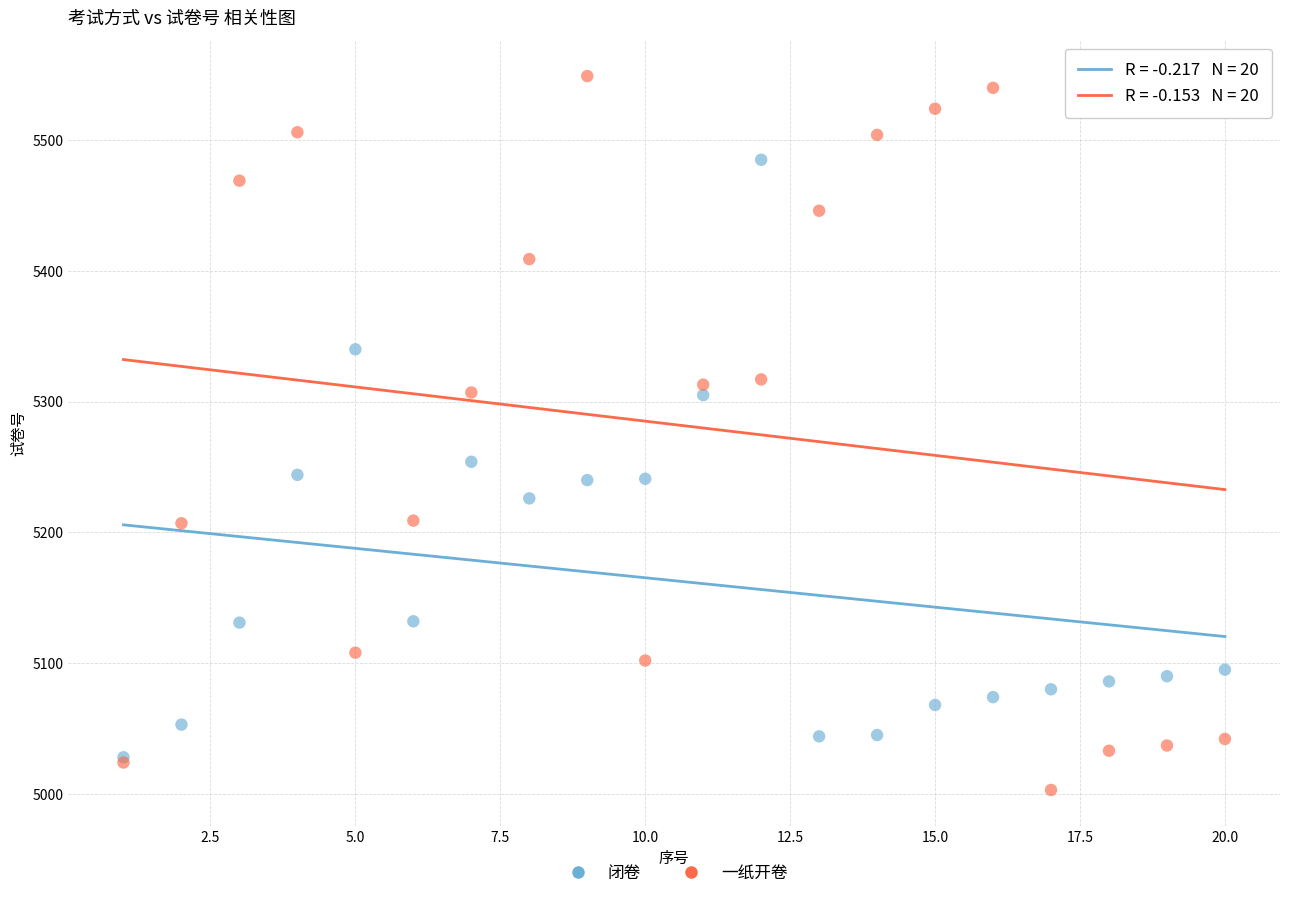

In the 一纸开卷 series, what Y value is closest to 5276?

5307